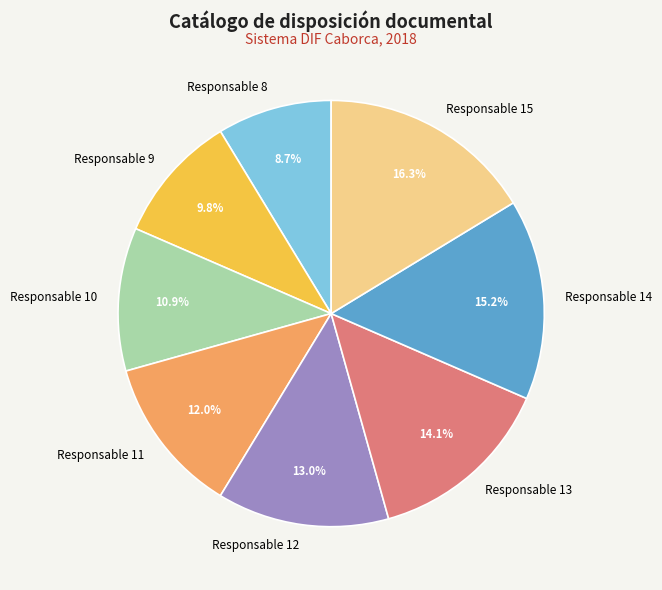

Between Responsable 14 and Responsable 8, which is larger?

Responsable 14